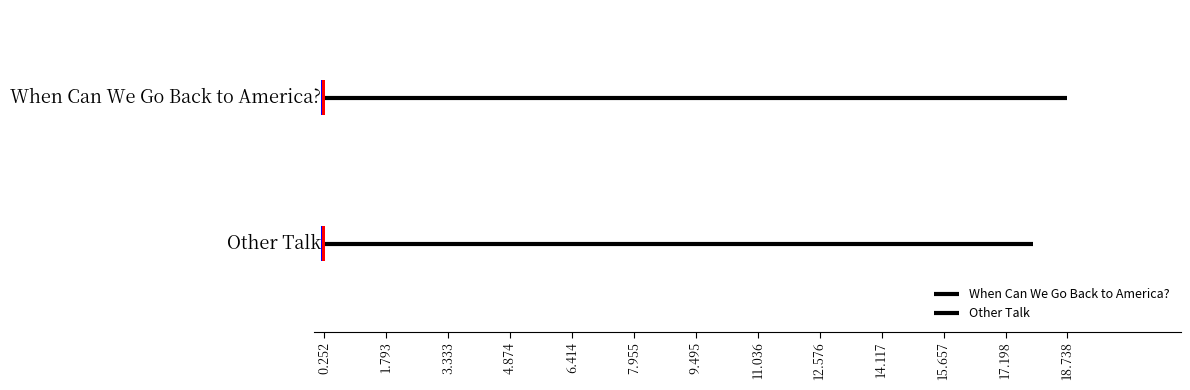

What is the difference between the highest and lowest values at 0.252?

1